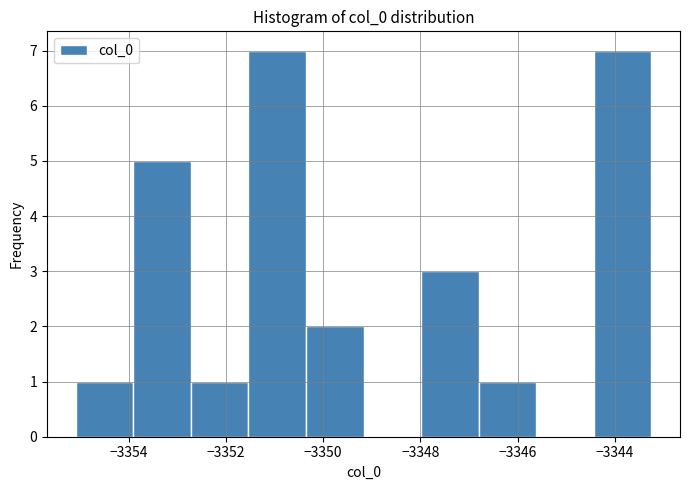

What is the height of the bar covering -3346.8 to -3345.6 on the x-axis? Neither the bar edges nor the heights are printed on the chart, so give them approximately, as read against the axes.

1